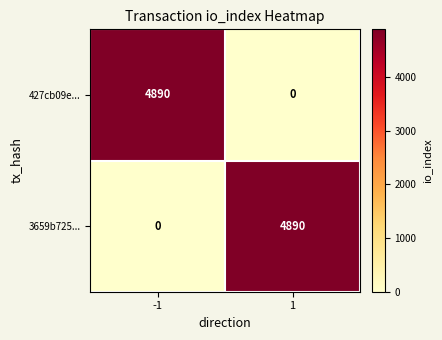

Reading left to right, extract all data points from this chart.

427cb09e...: 4890	0
3659b725...: 0	4890